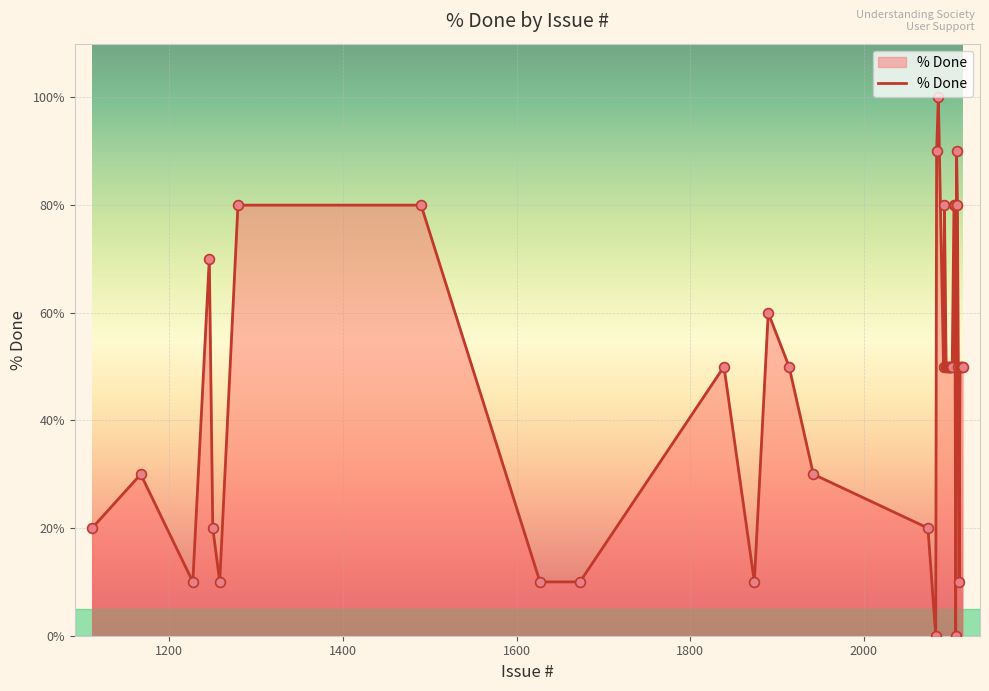

What is the greatest value displayed?

100